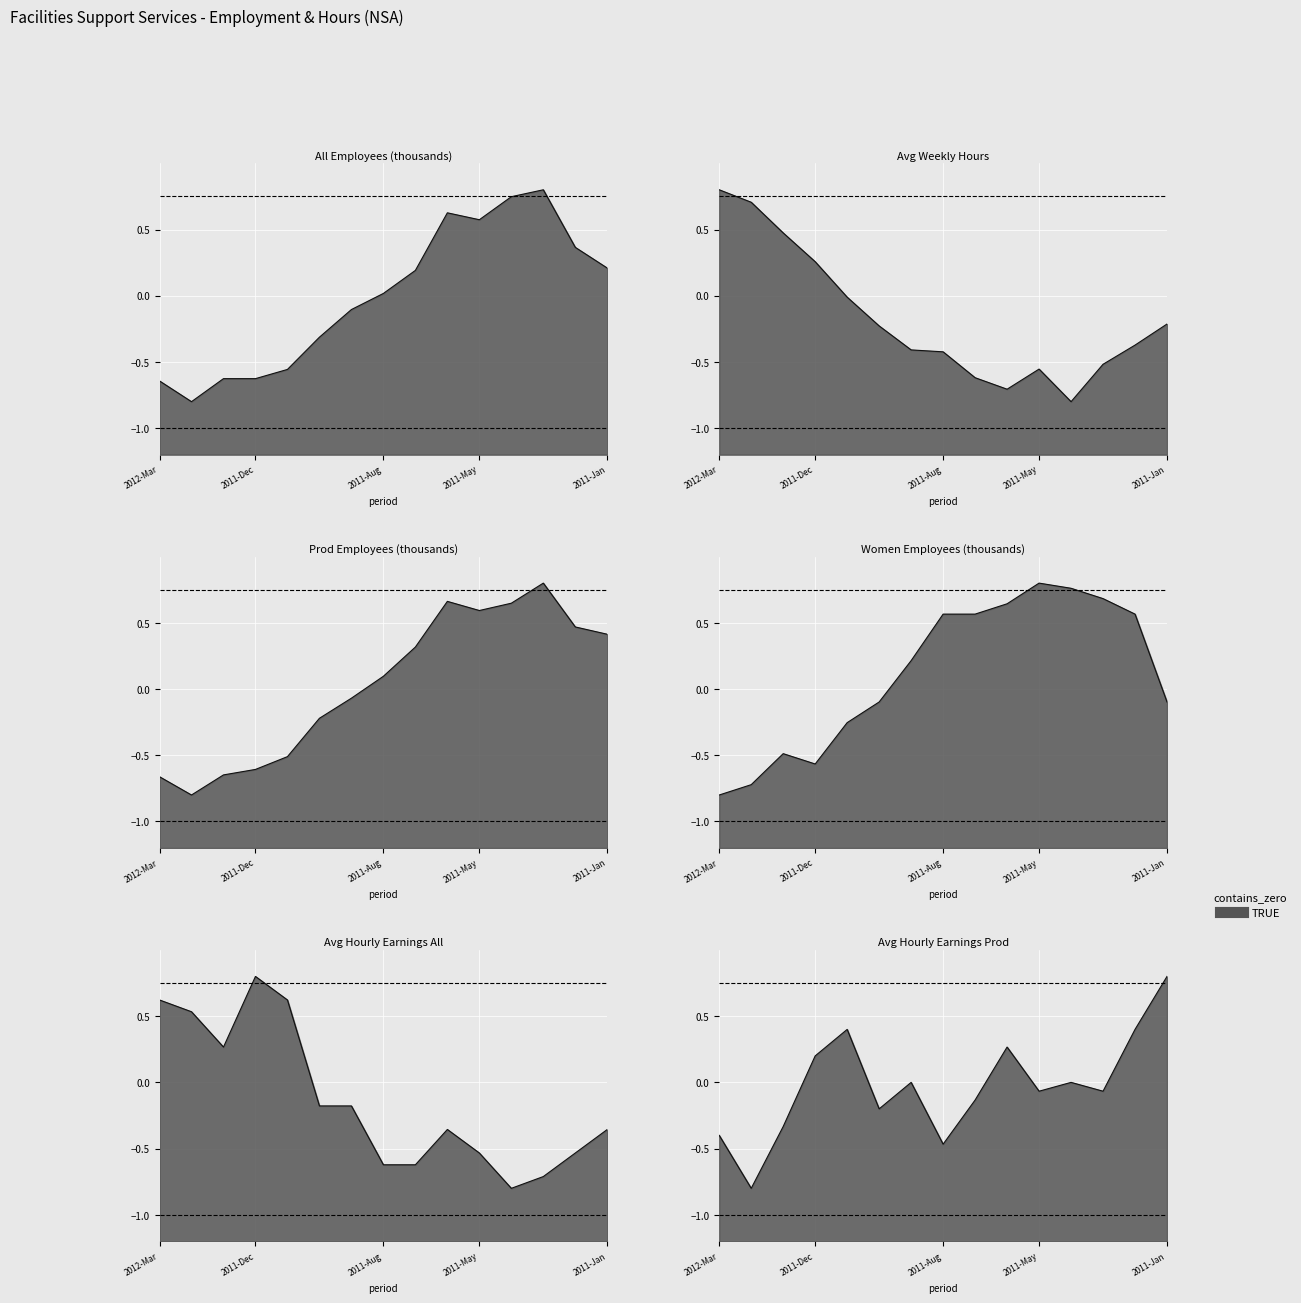

How many intersections are there between Avg Weekly Hours and Avg Hourly Earnings All?

3